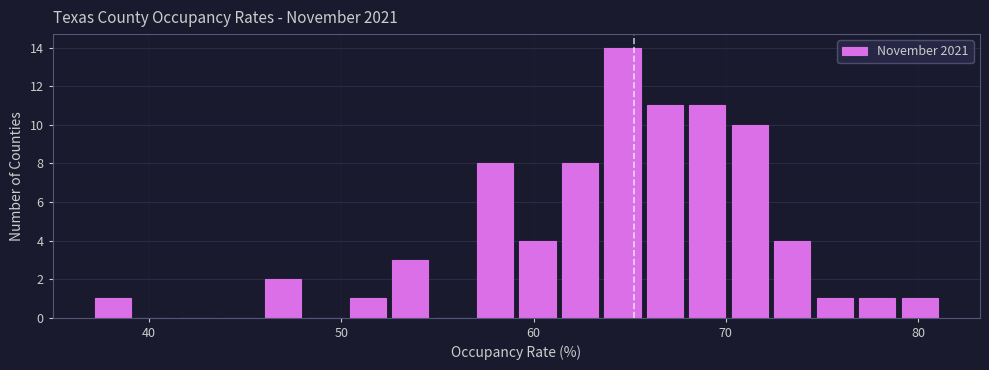

Around what value on the x-axis is the tallest bar? Give the approximate position of its centre, as read against the axis.

65